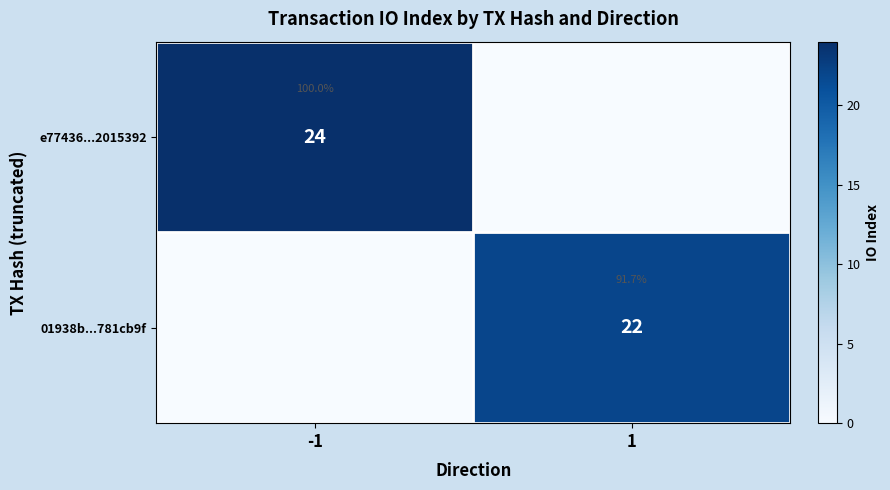

Where is e77436...2015392 nearest to the value 12?

-1